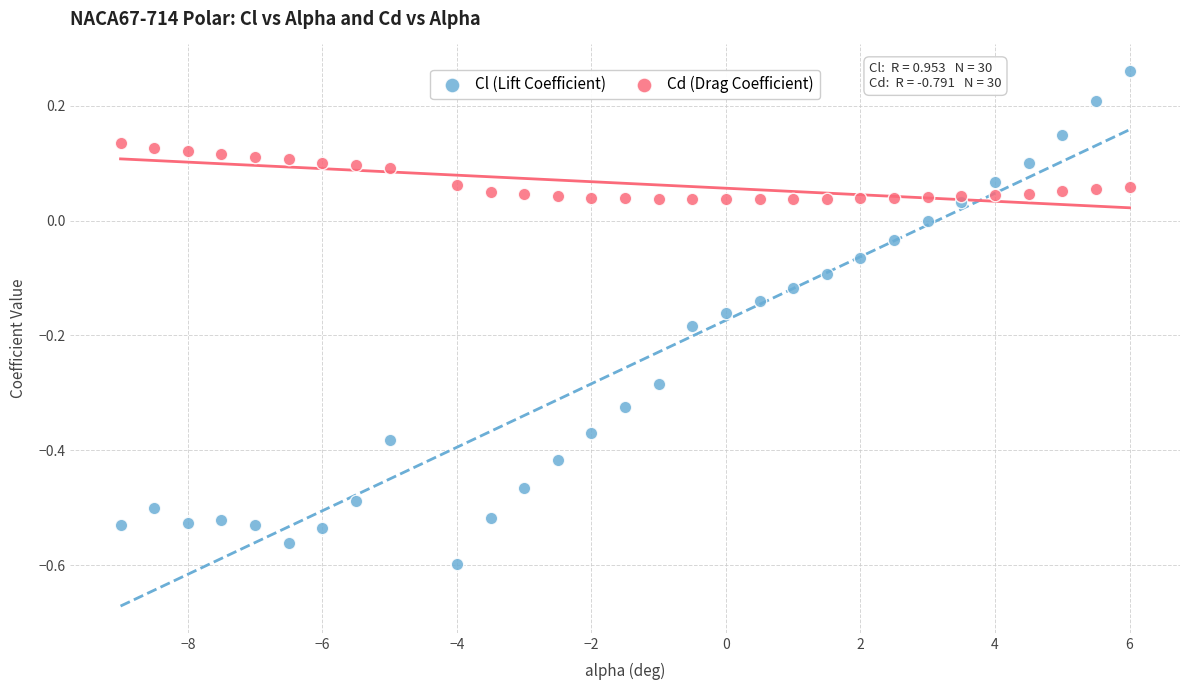

What are all the series names shown in the legend?

Cl (Lift Coefficient), Cd (Drag Coefficient)